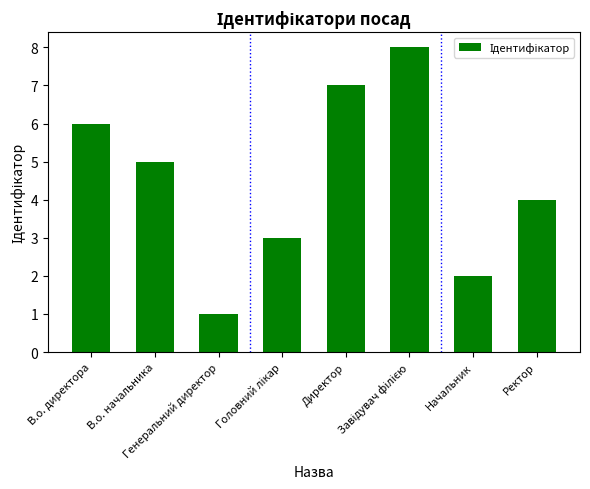

How many series are shown in this chart?

1